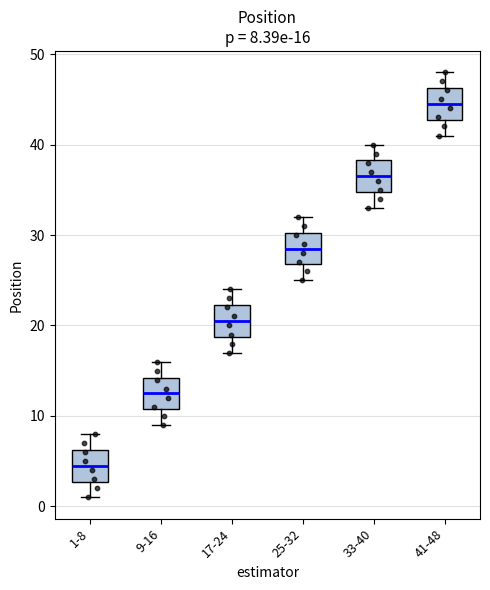

Which box's median line is the highest?

41-48